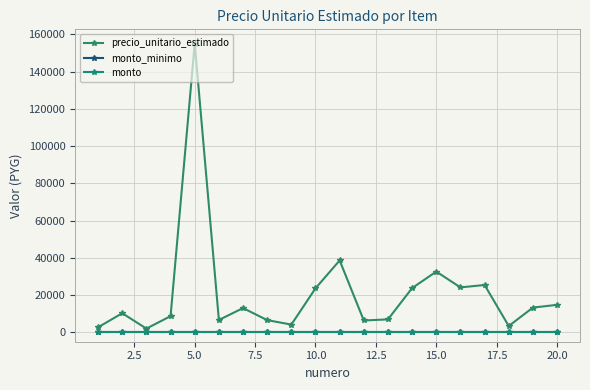

True or false: monto_minimo and monto cross at least once.

False